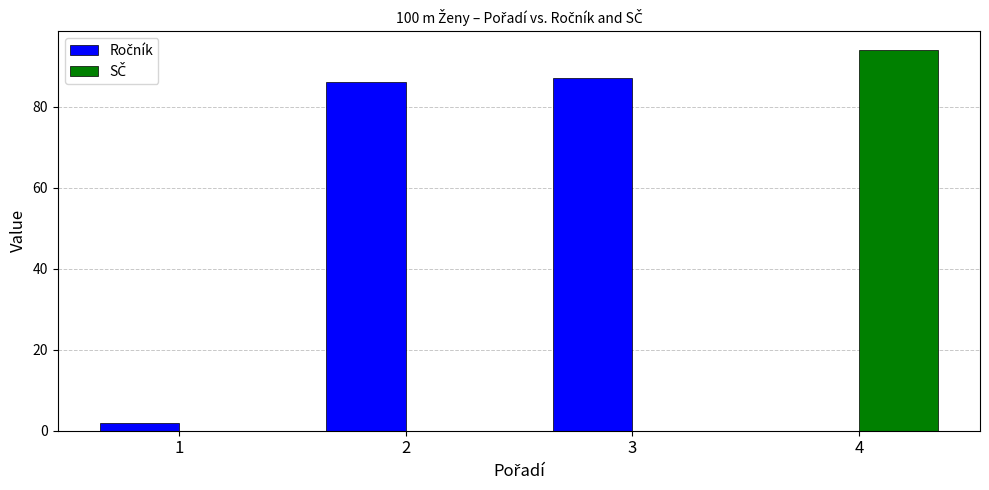

At which category is the sum across all series the highest?

4